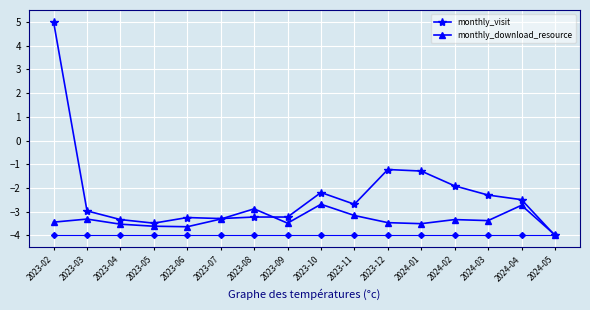

What is the spread (max minus min) of values at 2024-03?

1.1